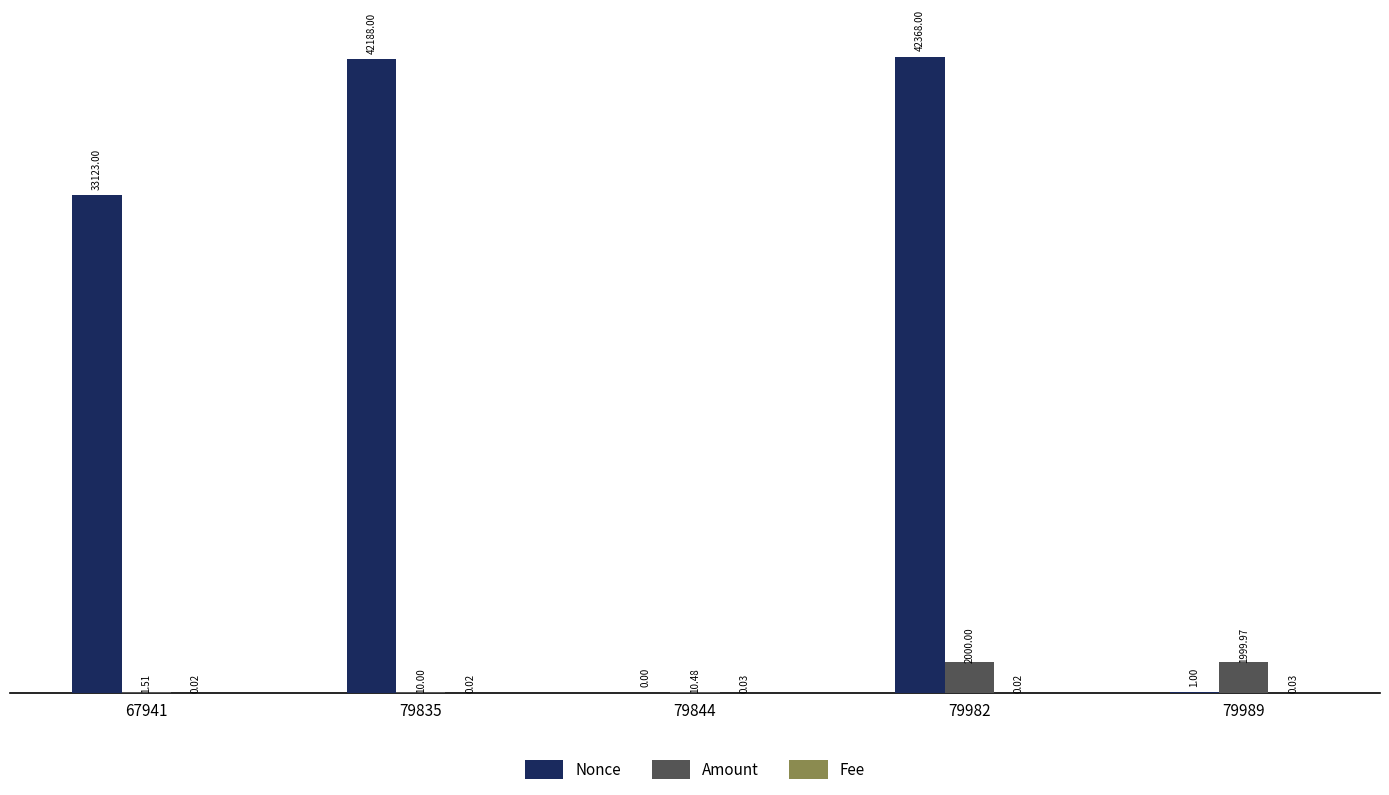

Which series has the widest spread of values?

Nonce